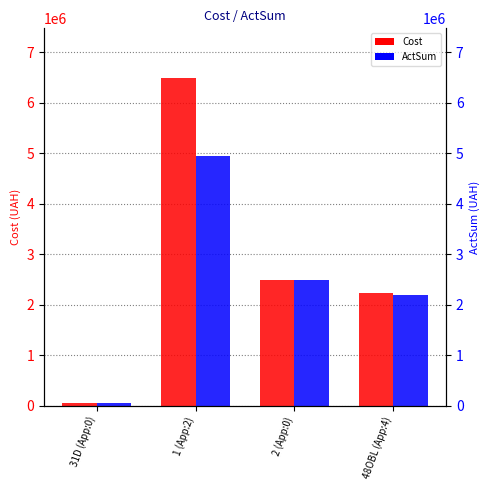

How many groups of bars are there?

4